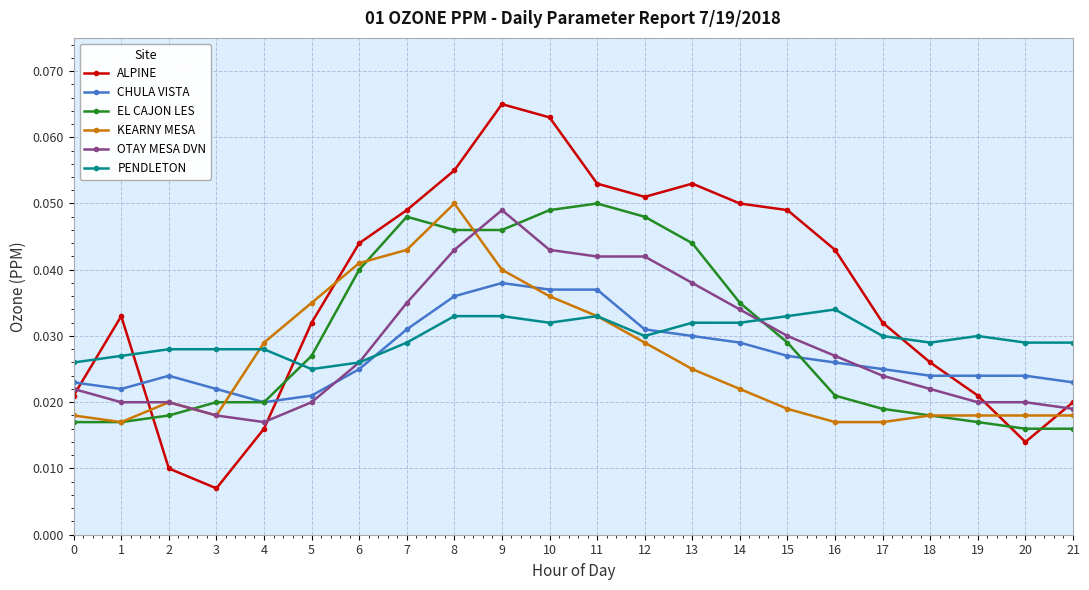

Which series changed the most between 8 and 18?

KEARNY MESA